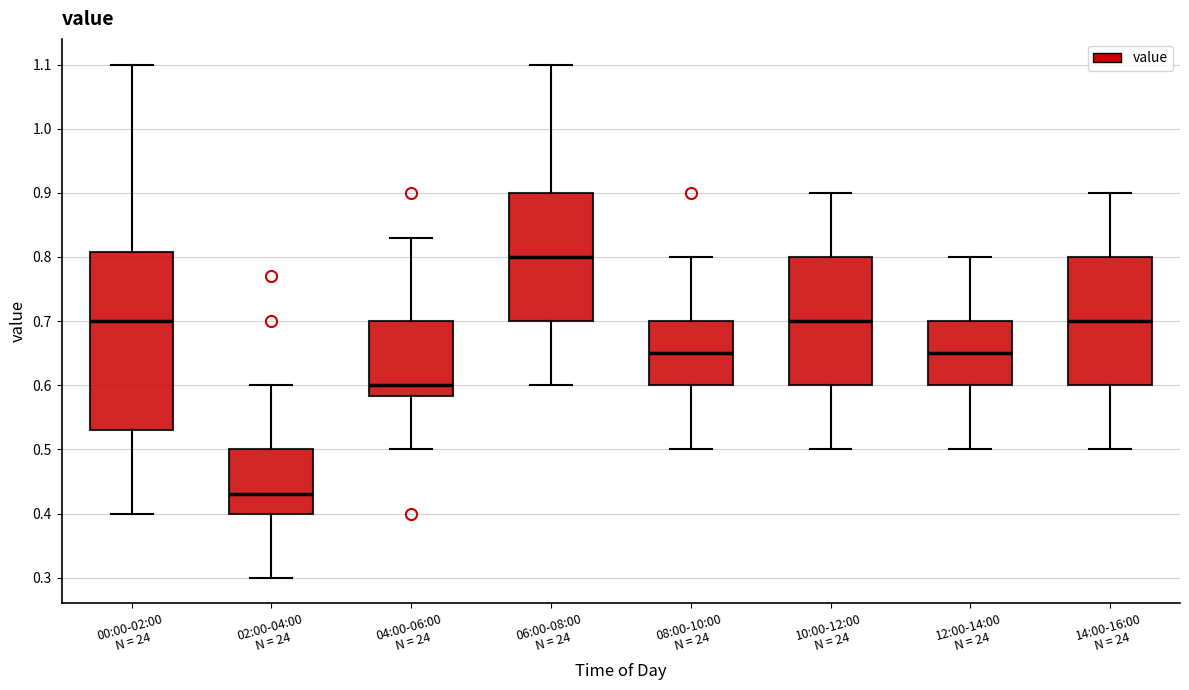

Where does the lower whisker of the box for 06:00-08:00 N = 24 end on the y-axis? The values are not printed on the chart, so give them approximately, as read against the axis.

0.60